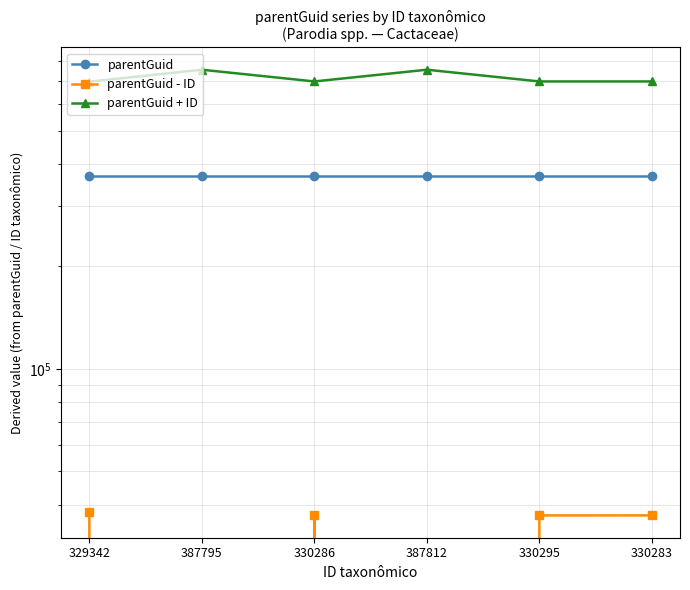

What is the spread (max minus min) of values at 330286?

660572